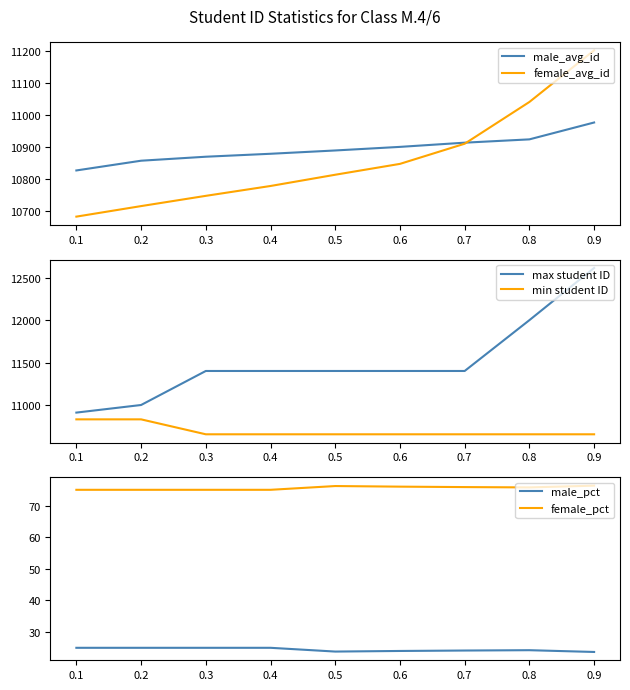

Which series has the widest spread of values?

max student ID